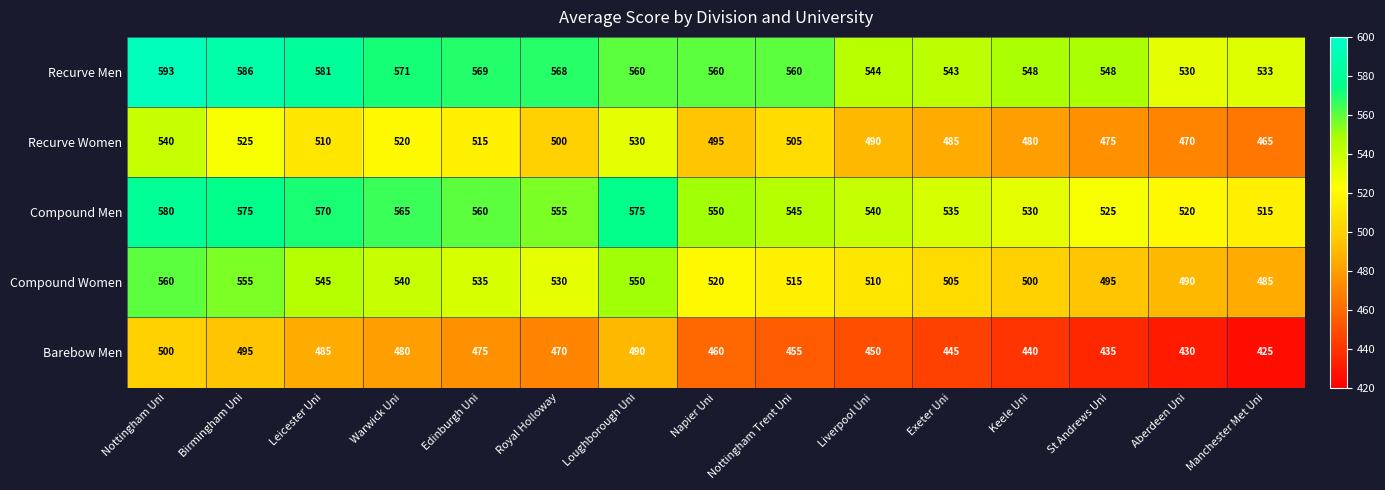

Between Nottingham Uni and Royal Holloway, which series saw the biggest shift?

Recurve Women